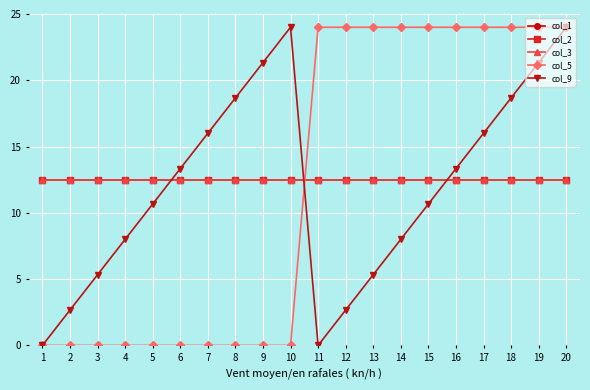

After their last crossing, which series has the higher values: col_1 or col_5?

col_5